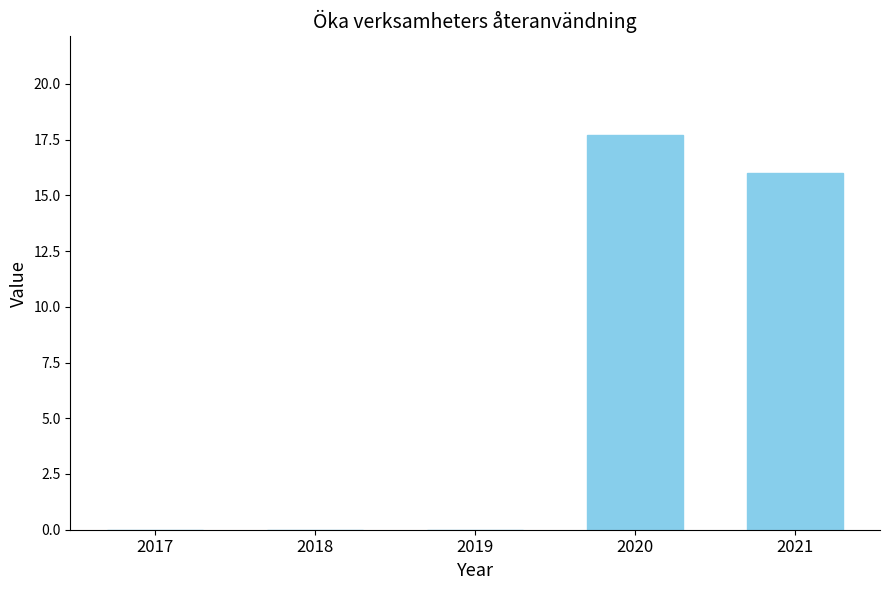

Reading left to right, transcribe all the data shown in this chart.

2017=0.0	2018=0.0	2019=0.0	2020=17.7	2021=16.0